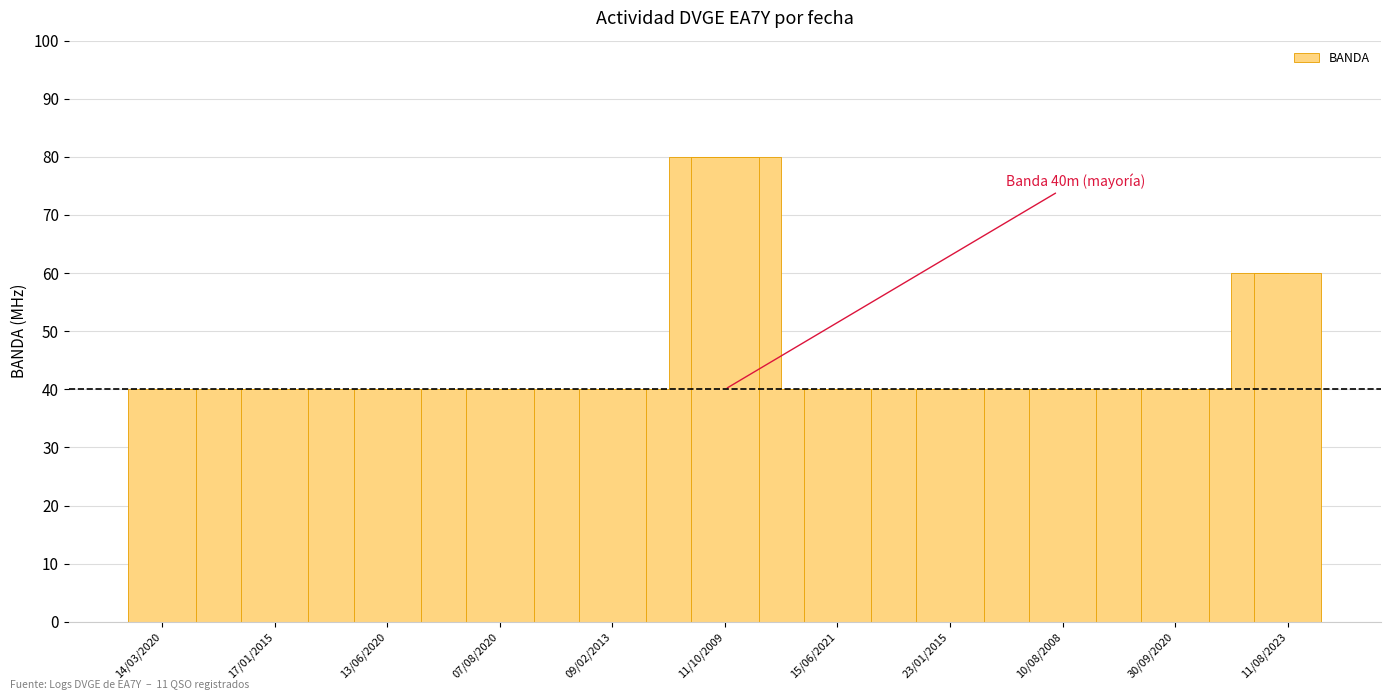

What is the greatest value displayed?

80